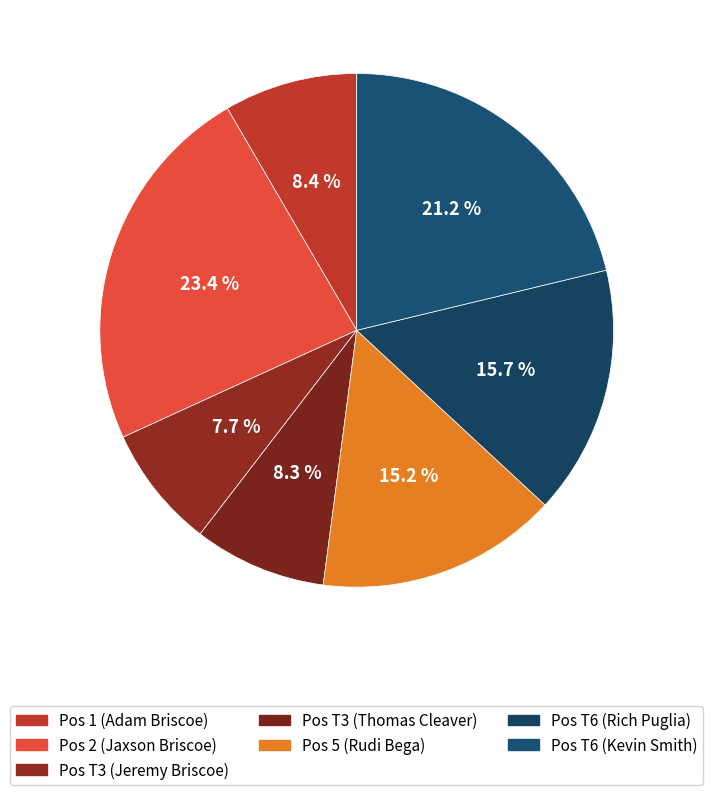

Which category has the smallest portion of the pie?

Pos T3 (Jeremy Briscoe)